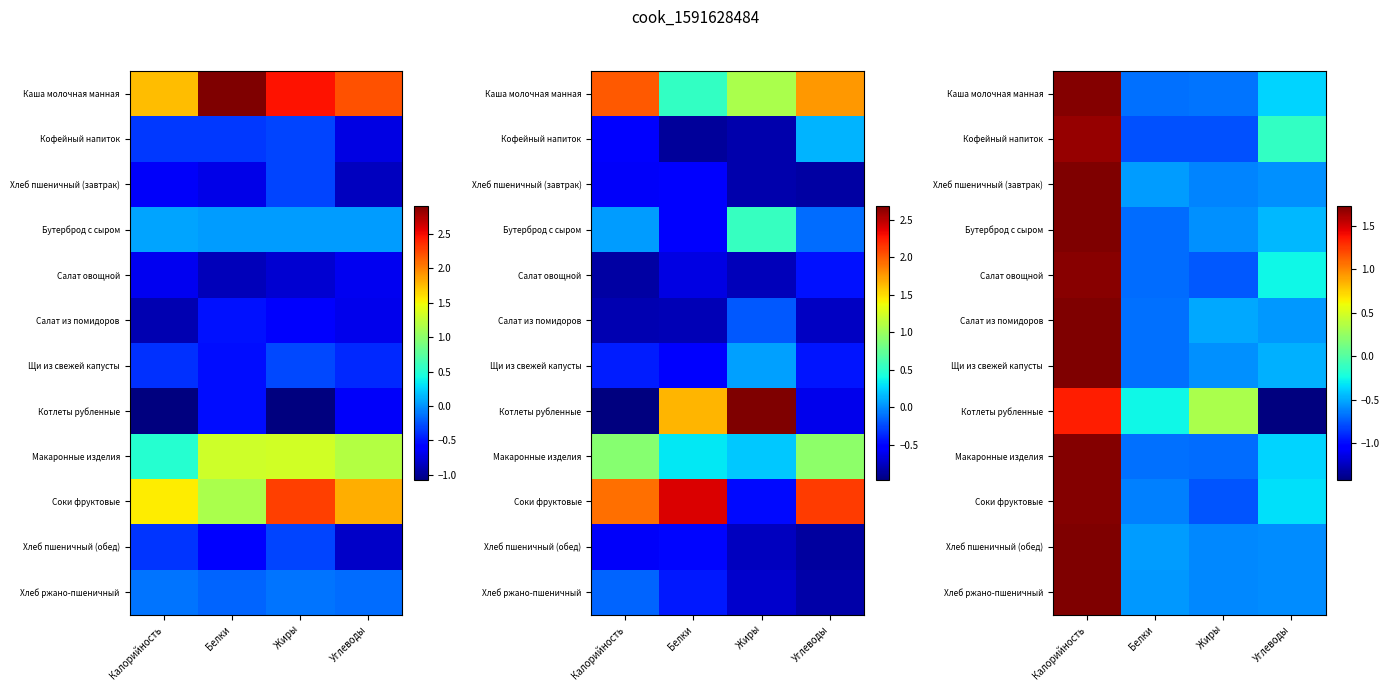

At which label does Котлеты рубленные first exceed 0?

Калорийность